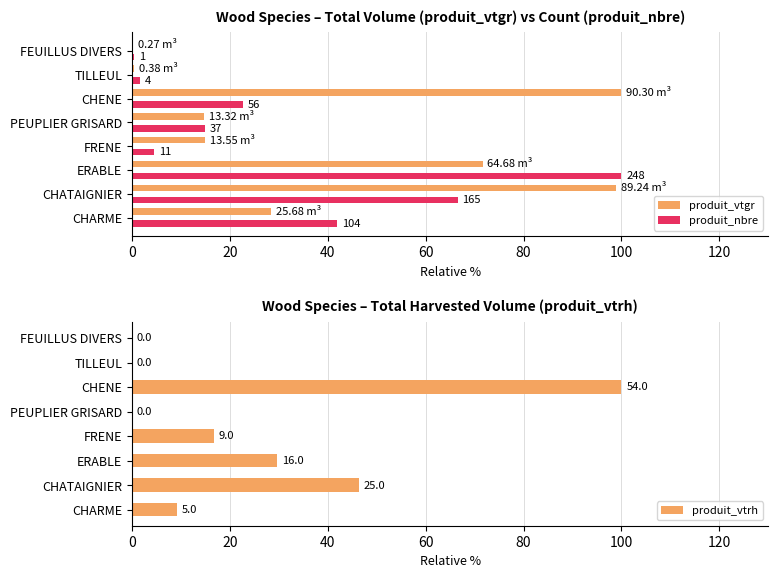

Read the produit_vtrh value at CHATAIGNIER.

46.3